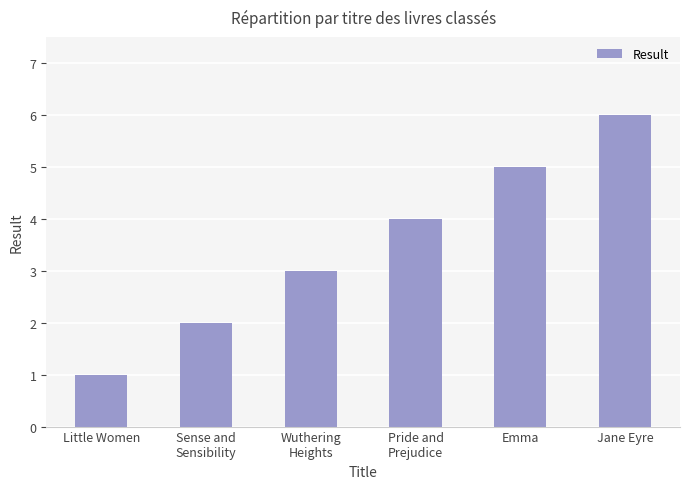

What is the difference between the maximum and minimum values?

5